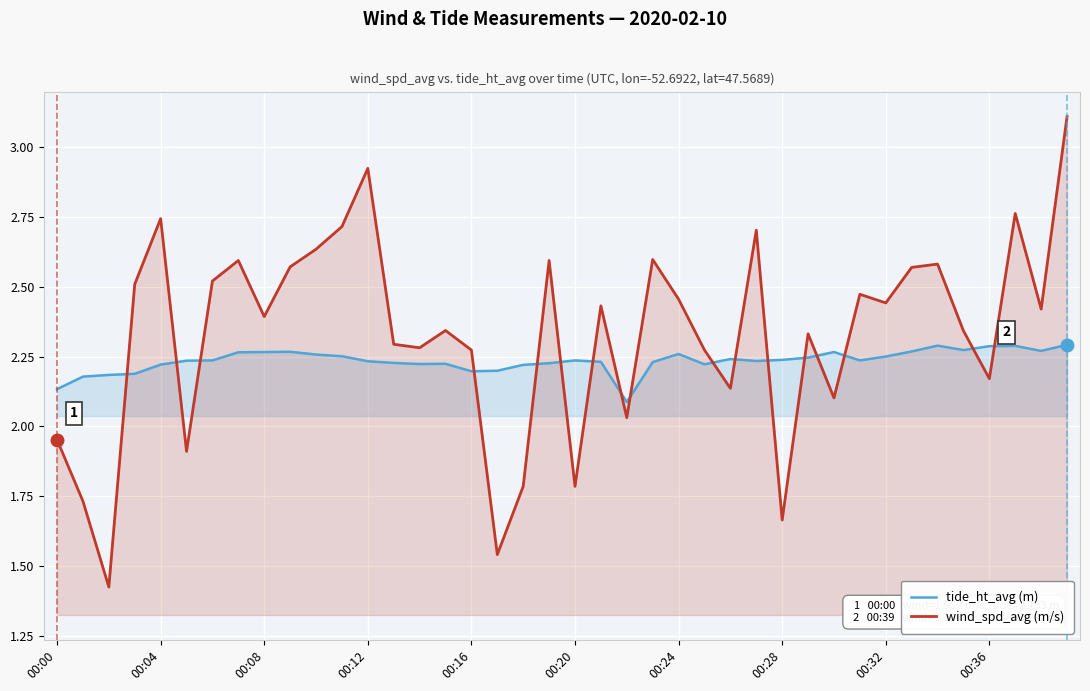

What is the greatest value displayed?

3.1